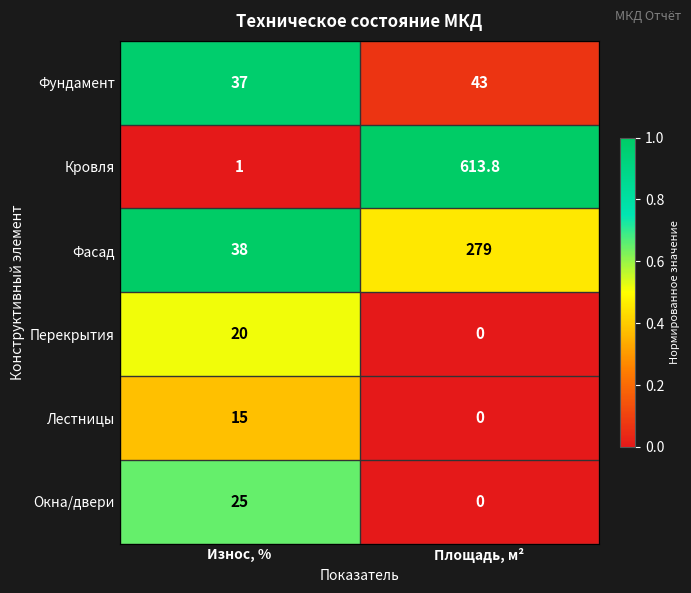

At which category is the sum across all series the highest?

Площадь, м²